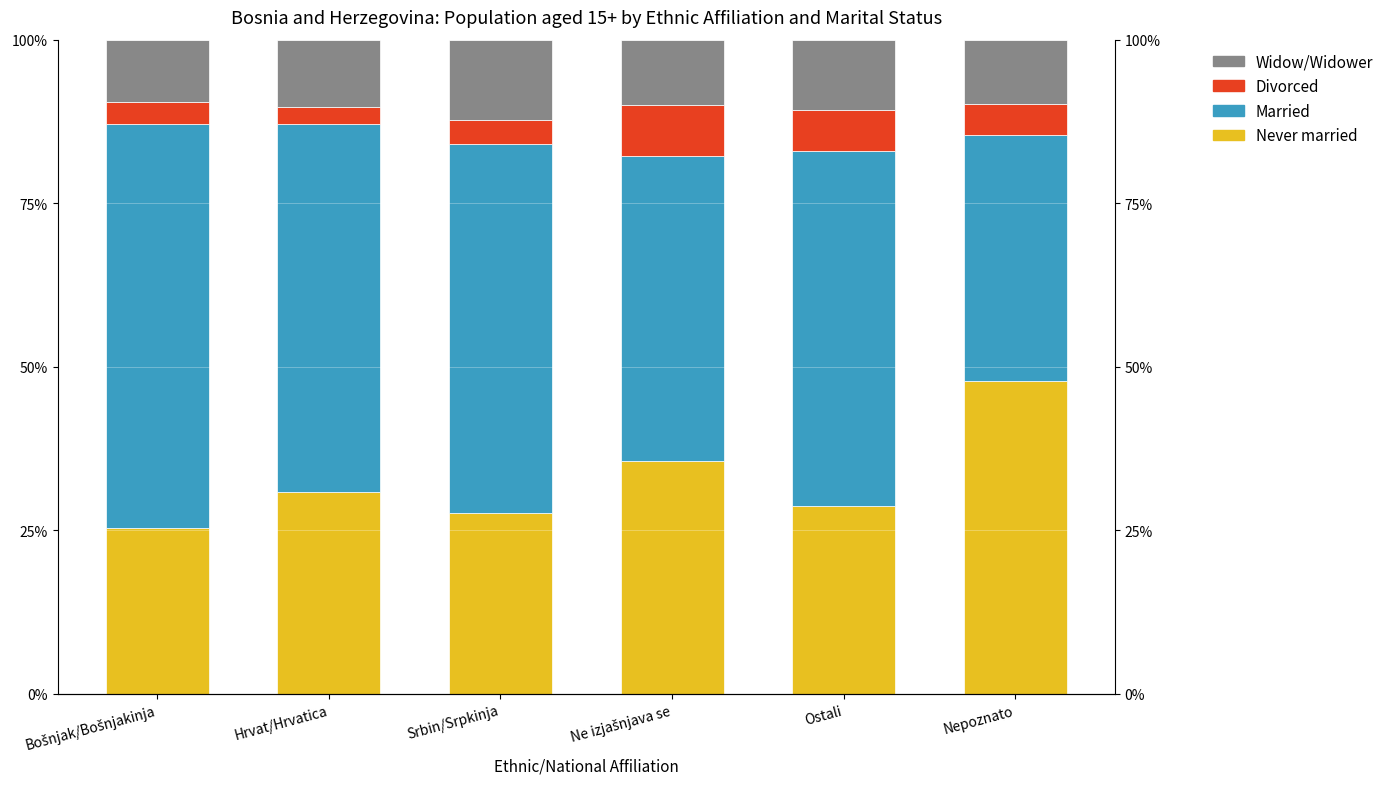

Which series changed the most between Ne izjašnjava se and Nepoznato?

Never married